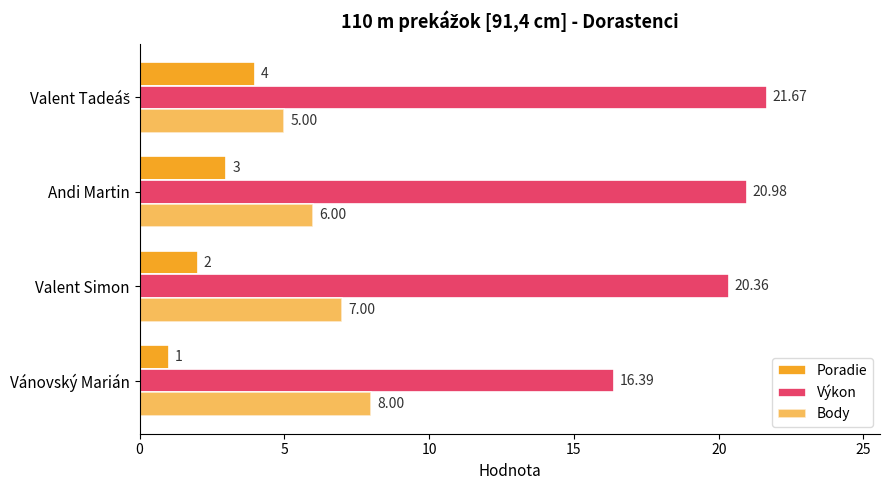

How many values in the Poradie series are below 3?

2